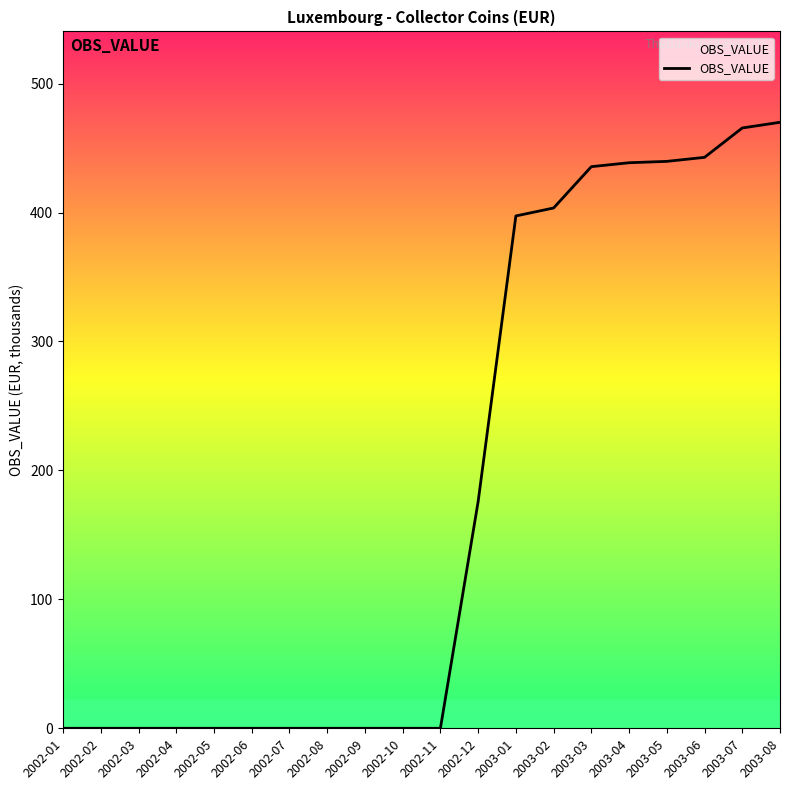

What is the difference between the maximum and minimum values?

470.0